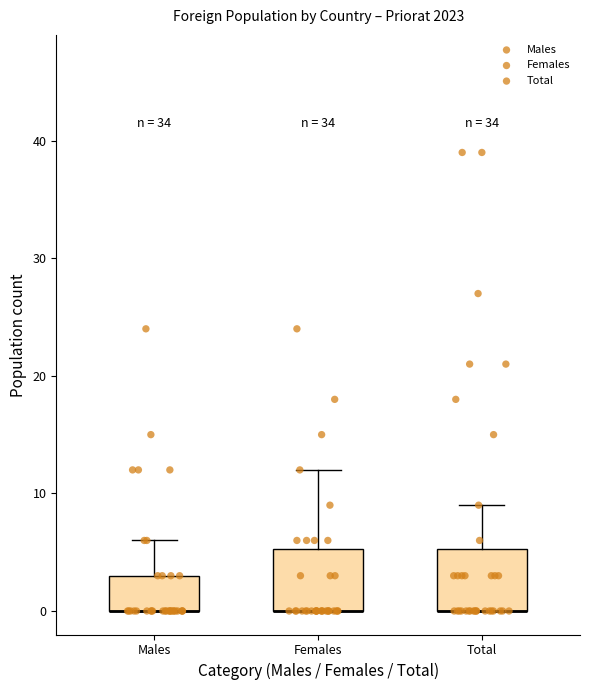

Reading left to right, read every box against the y-axis: the position of its median line, the range the box covers, and the ends of its whiskers. The values are not printed on the chart, so give them approximately, as read against the axis.

Males: median 0 (drawn on the box's lower edge), box 0 to 3, whiskers 0 to 6
Females: median 0 (drawn on the box's lower edge), box 0 to 5, whiskers 0 to 12
Total: median 0 (drawn on the box's lower edge), box 0 to 5, whiskers 0 to 9